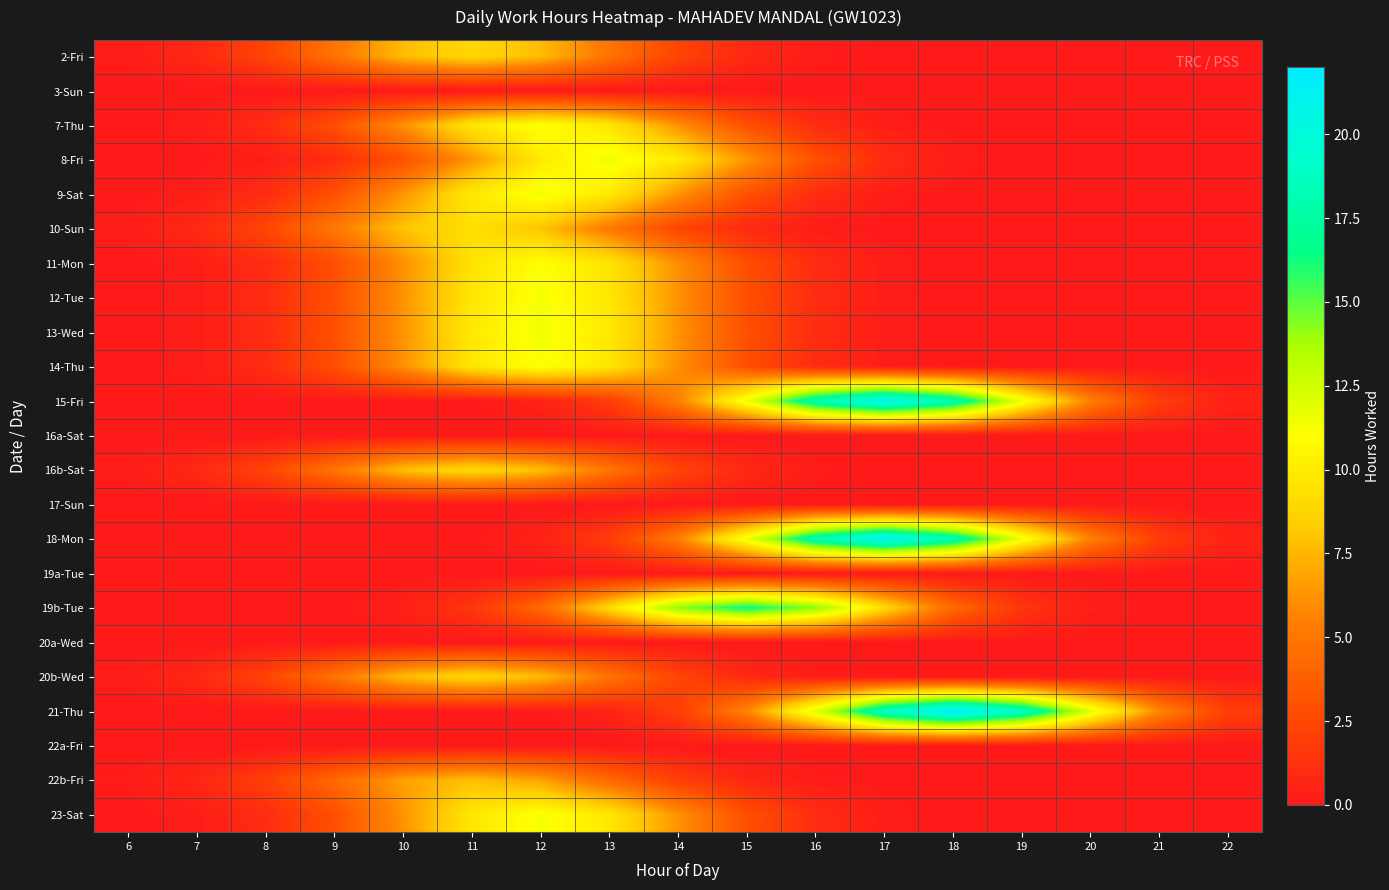

Rank the series by their maximum value, from highest to lowest.

21-Thu, 15-Fri, 18-Mon, 19b-Tue, 8-Fri, 9-Sat, 13-Wed, 12-Tue, 23-Sat, 7-Thu, 14-Thu, 11-Mon, 10-Sun, 16b-Sat, 20b-Wed, 2-Fri, 22b-Fri, 3-Sun, 16a-Sat, 17-Sun, 19a-Tue, 20a-Wed, 22a-Fri